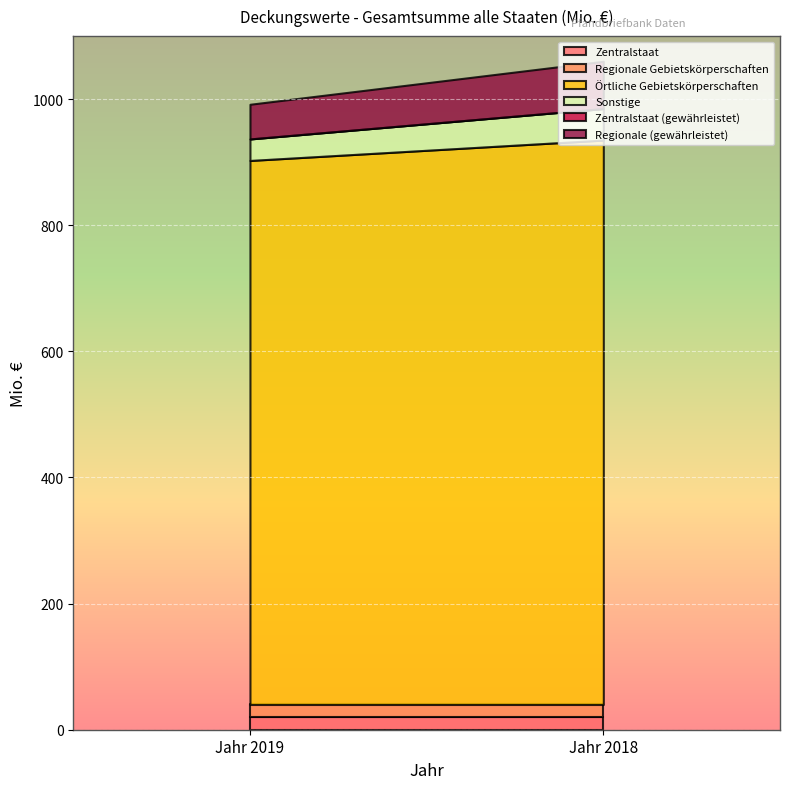

Where is Regionale (gewährleistet) nearest to the value 65?

Jahr 2019